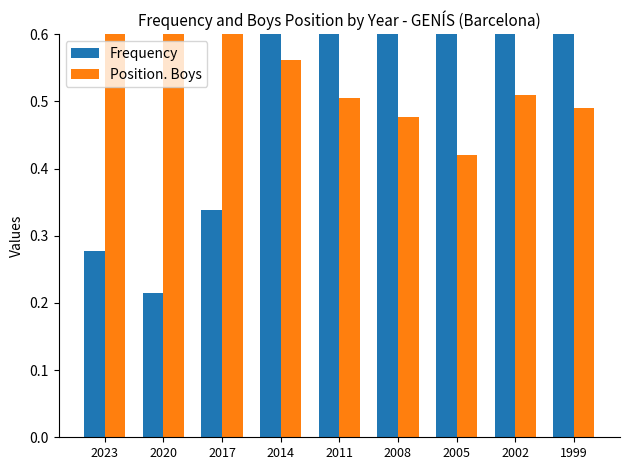

What value does the Frequency series have at 2020?

0.2